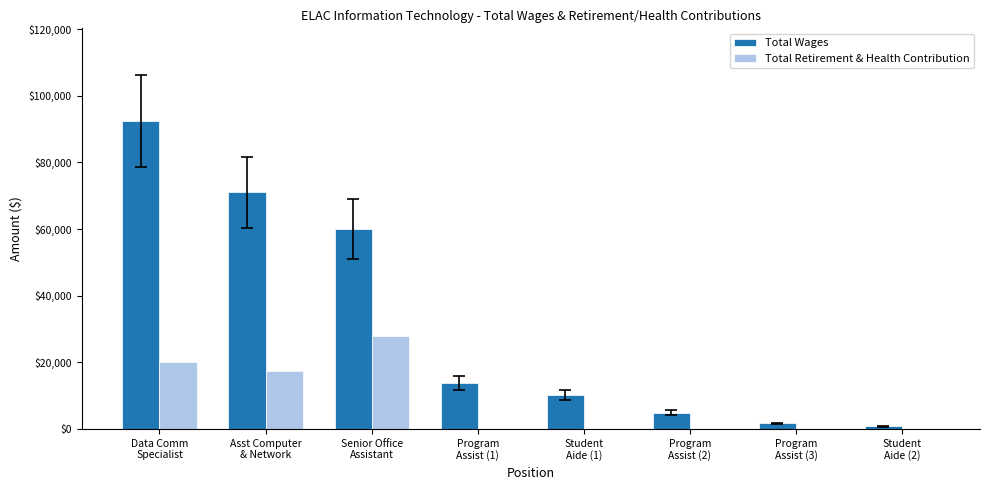

What is the sum of the Total Wages values at Senior Office
Assistant and Data Comm
Specialist?

152596